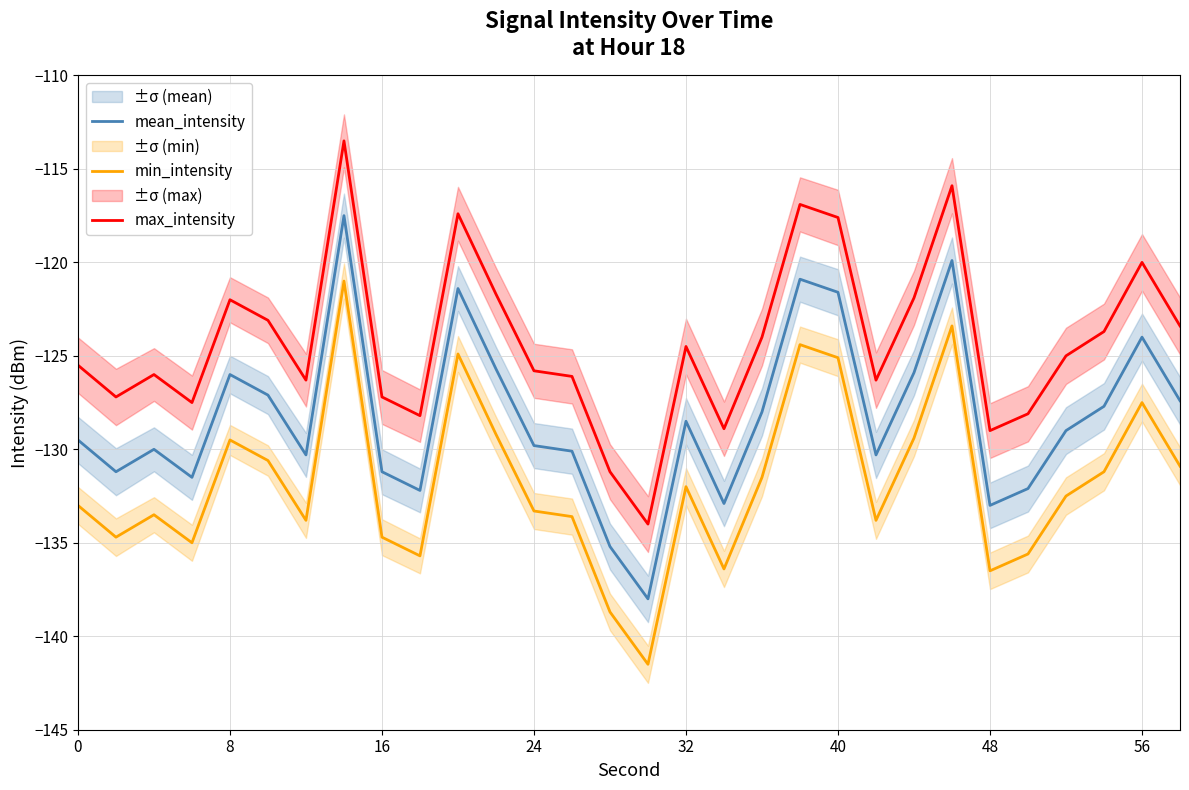

How many lines are shown in the chart?

3